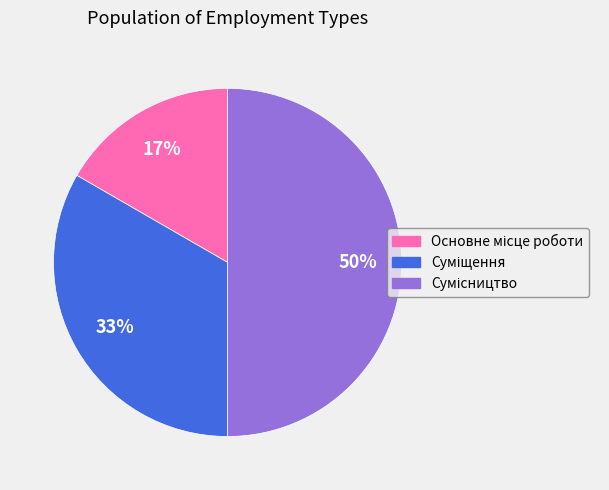

To the nearest percent, what is the difference between the largest and smallest slice percentages?

33%